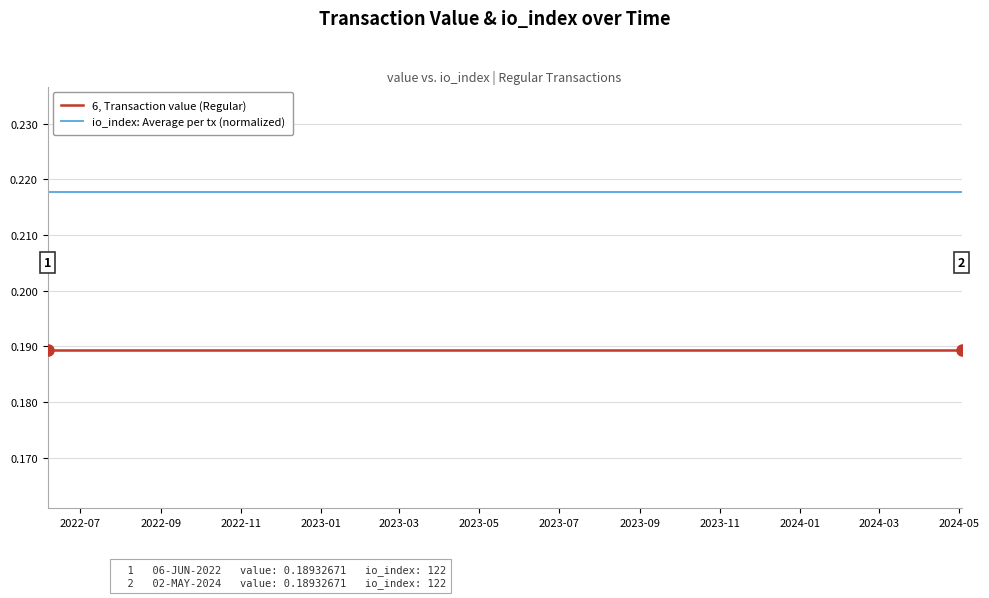

Rank the series by their maximum value, from lowest to highest.

6, Transaction value (Regular), io_index: Average per tx (normalized)